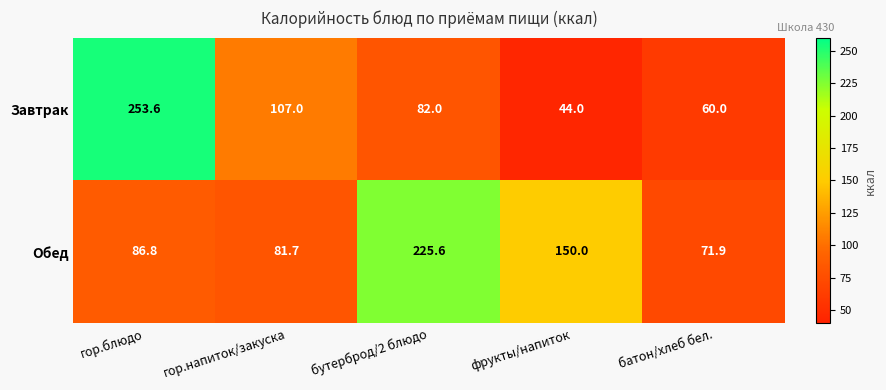

Is it true that Обед equals 97.8 at батон/хлеб бел.?

False